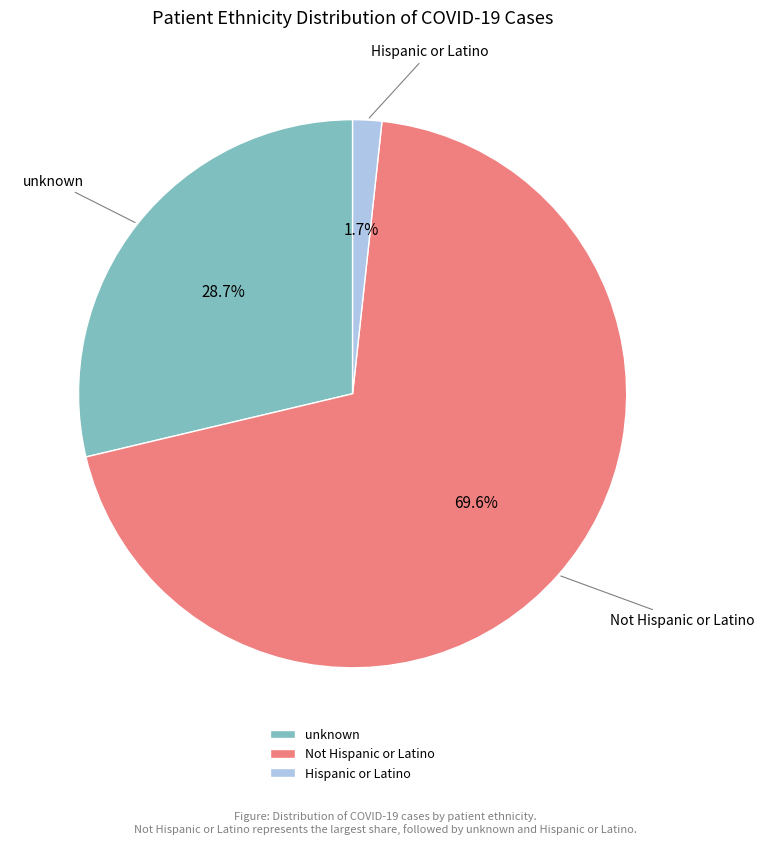

Between unknown and Hispanic or Latino, which is larger?

unknown